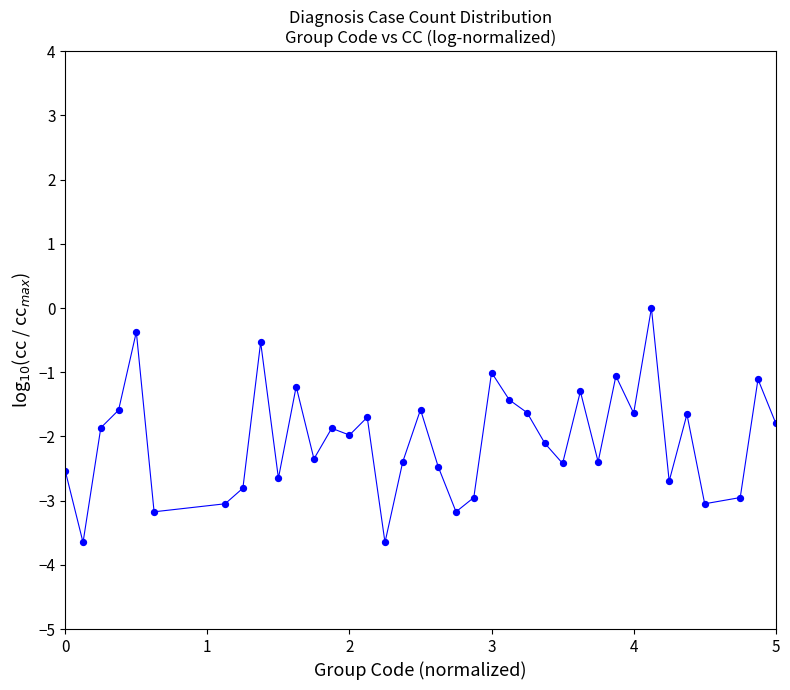

What is the range of X values (max minus min)?

5.0